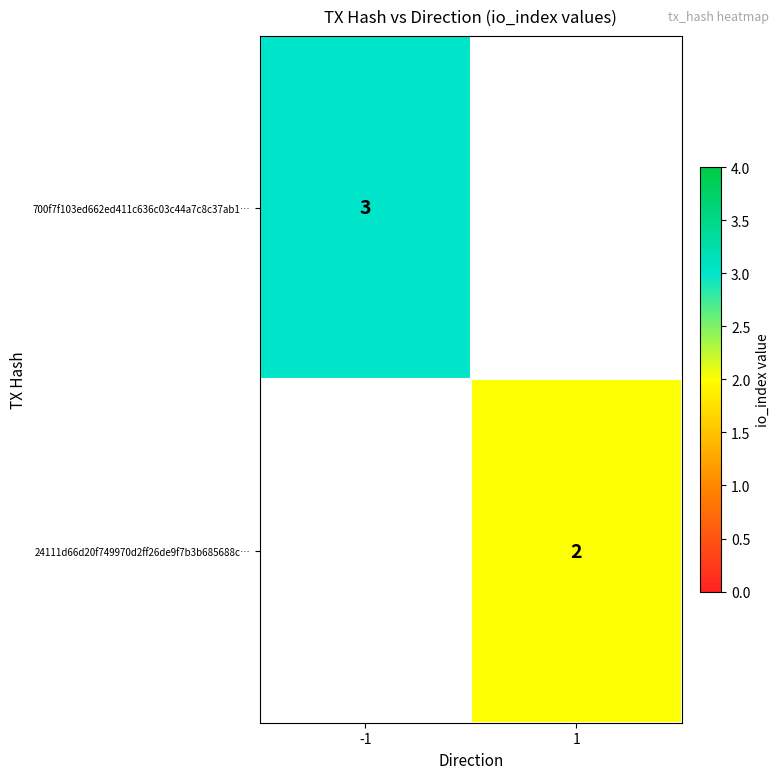

The 24111d66d20f749970d2ff26de9f7b3b685688c… series shows 3 at 1. True or false?

False